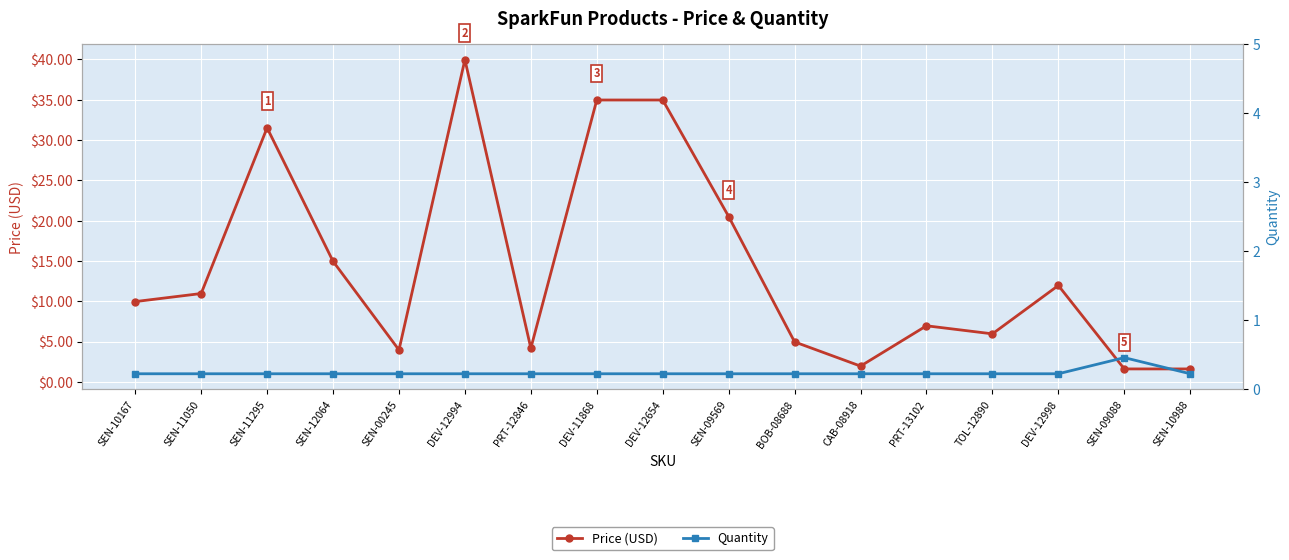

Where is the first local maximum for Quantity?

SEN-09088